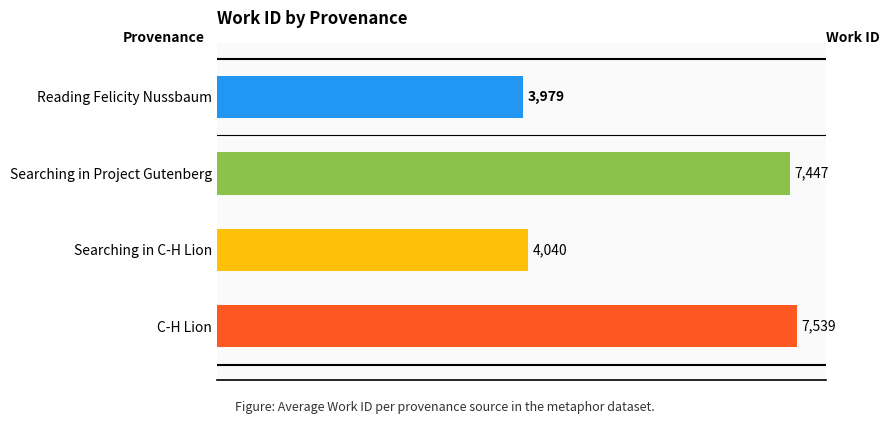

Reading top to bottom, transcribe all the data shown in this chart.

3979	7447	4040	7539